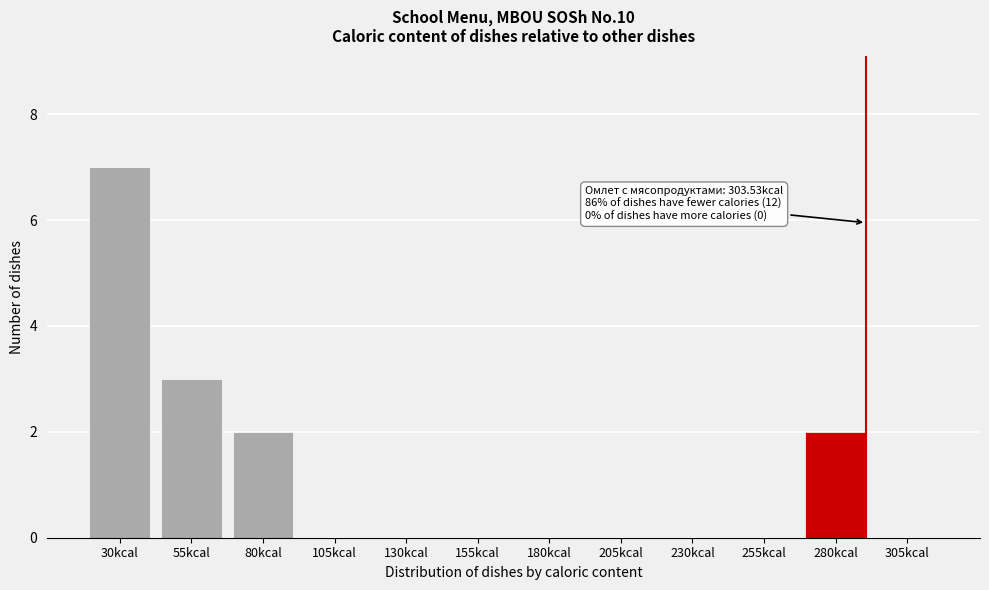

Reading left to right, extract all data points from this chart.

30kcal=7	55kcal=3	80kcal=2	105kcal=0	130kcal=0	155kcal=0	180kcal=0	205kcal=0	230kcal=0	255kcal=0	280kcal=2	305kcal=0